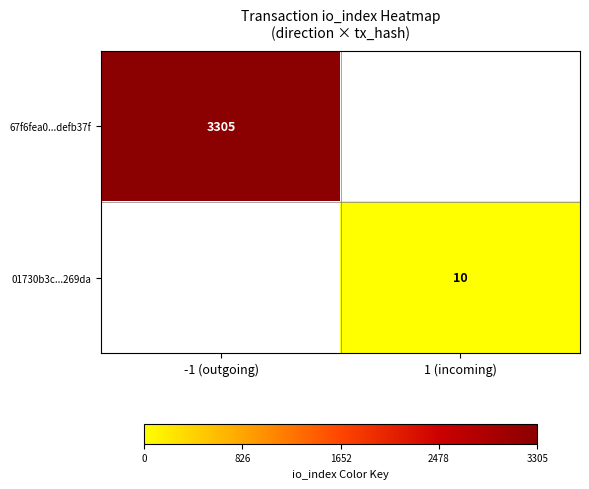

The 67f6fea0...defb37f series shows 5692 at -1 (outgoing). True or false?

False